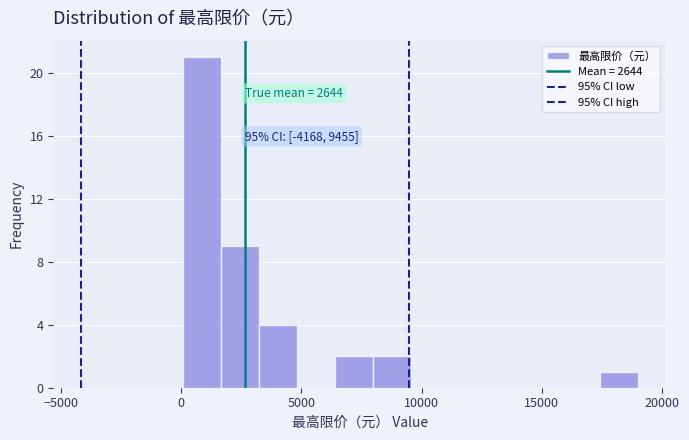

Around what value on the x-axis is the tallest bar? Give the approximate position of its centre, as read against the axis.

1000